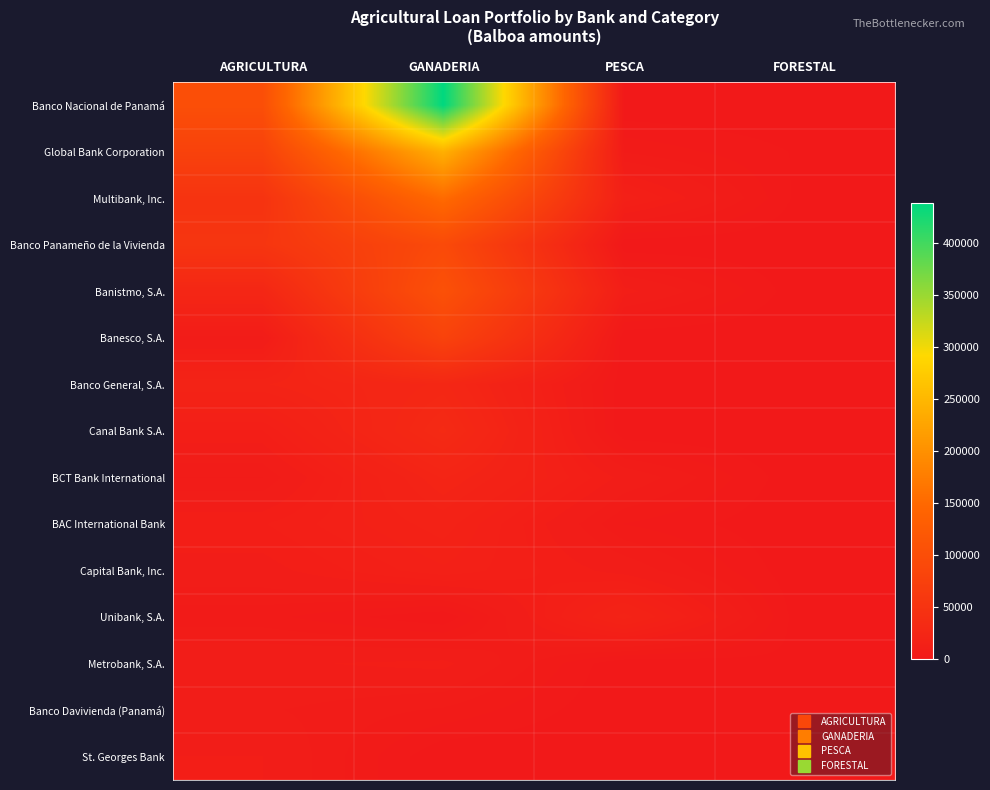

What is the total value across all series at GANADERIA?

1237921.4